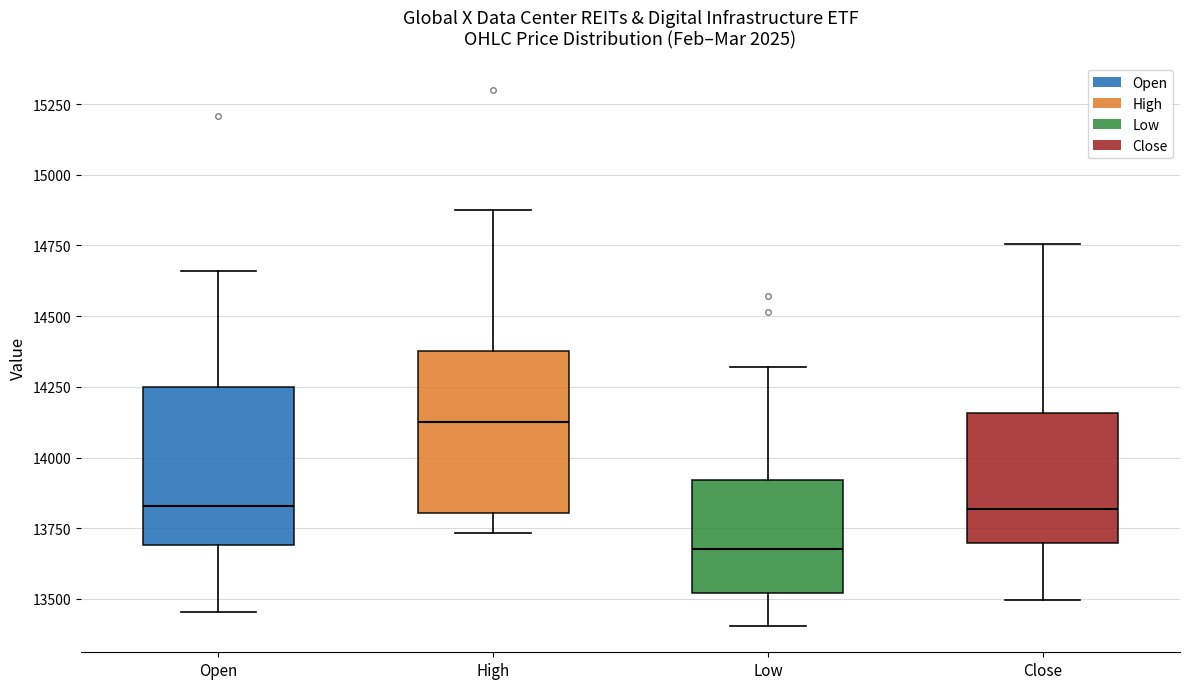

Where does the median line of the box for Close sit on the y-axis? The values are not printed on the chart, so give them approximately, as read against the axis.

13800